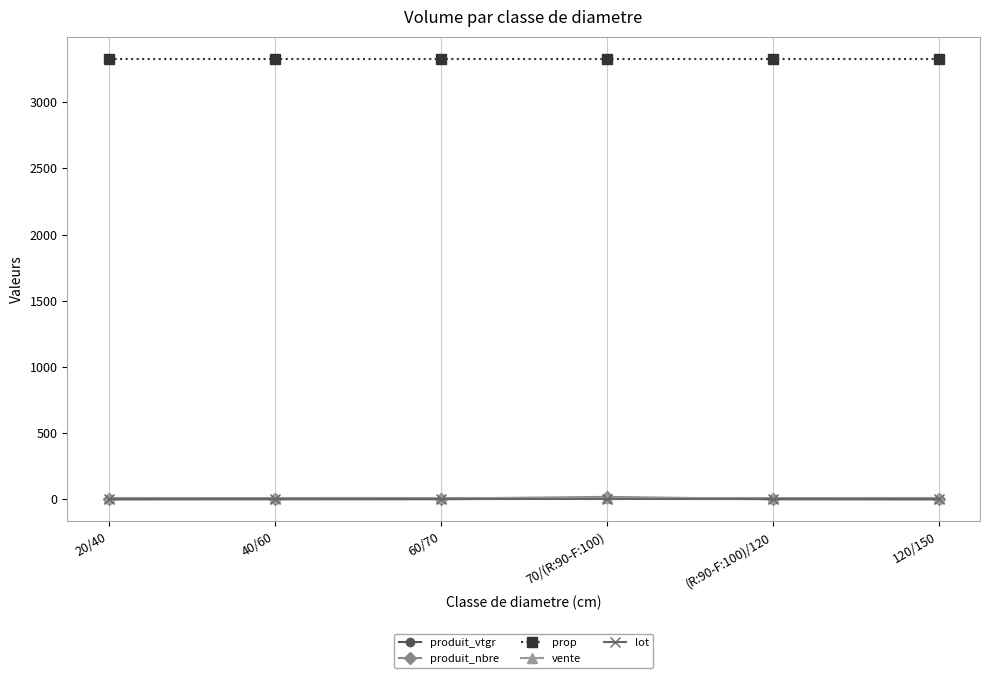

Which series has the largest total across all categories?

prop